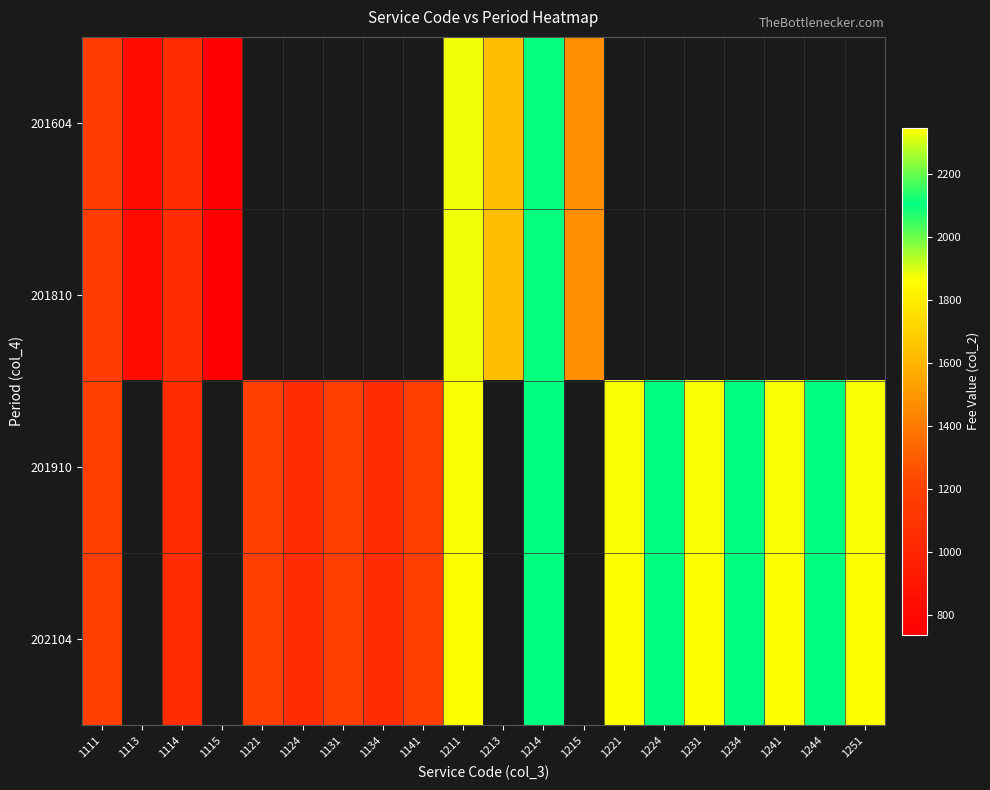

Which category has the highest value across all series?

1211